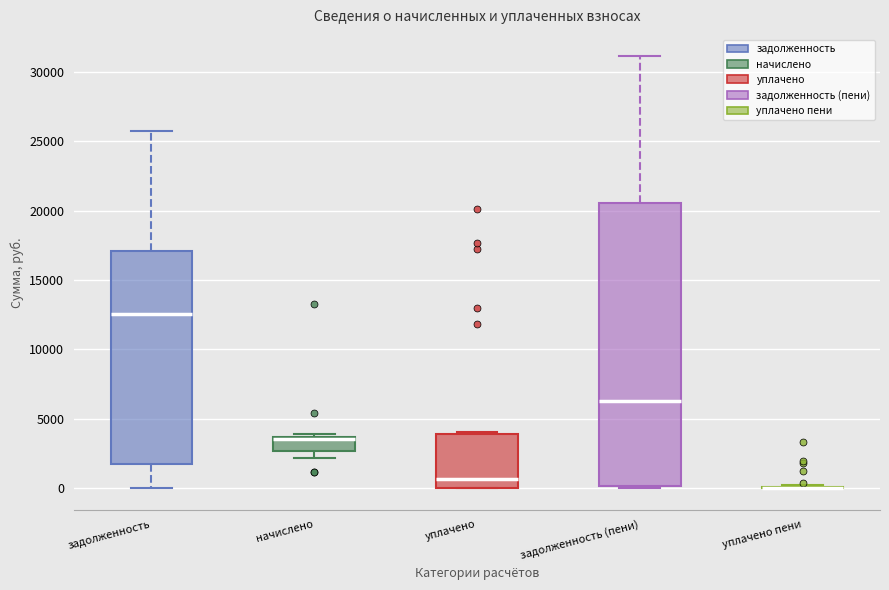

Where is the upper edge of the box for задолженность (пени) on the y-axis? The values are not printed on the chart, so give them approximately, as read against the axis.

20500